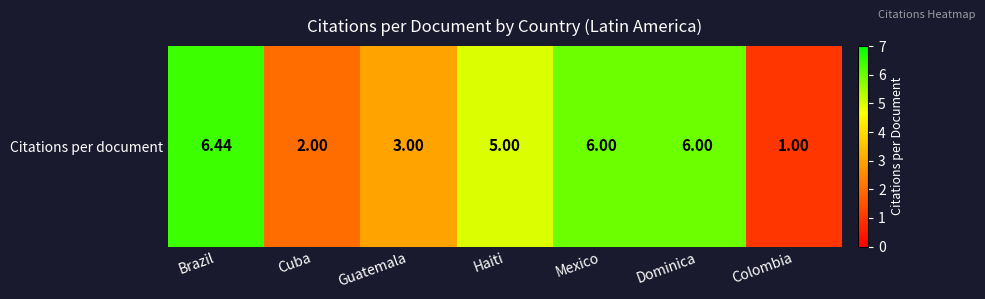

Rank the categories by value from lowest to highest.

Colombia, Cuba, Guatemala, Haiti, Mexico, Dominica, Brazil